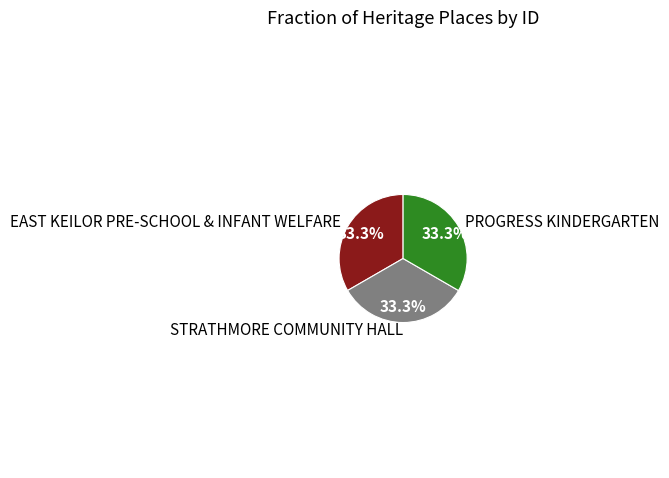

The EAST KEILOR PRE-SCHOOL & INFANT WELFARE slice represents 20% of the pie. True or false?

False